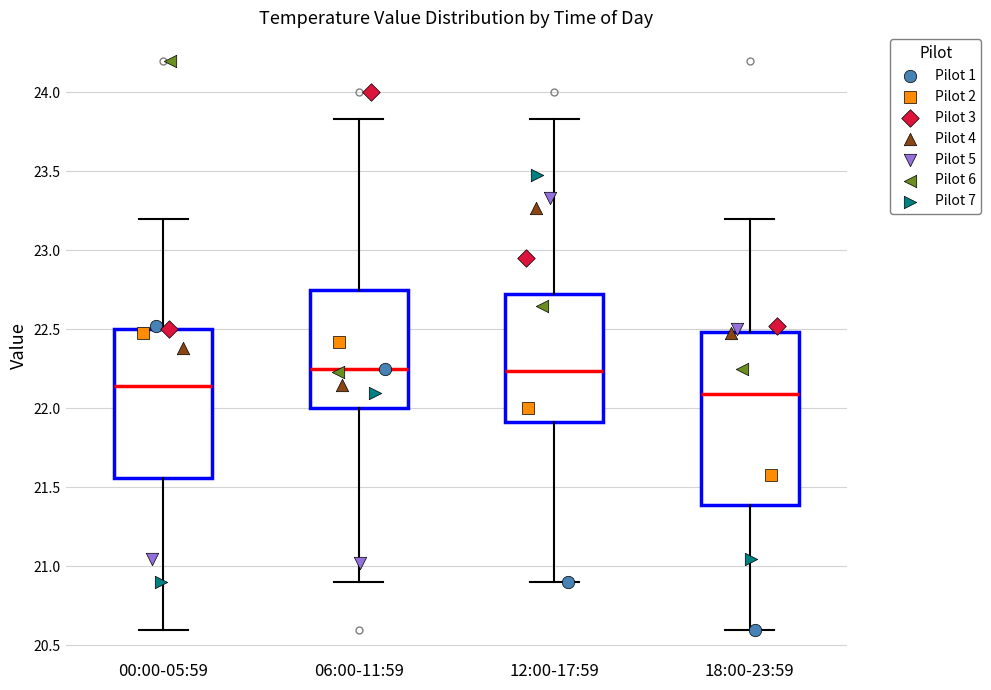

Where does the median line of the box for 18:00-23:59 sit on the y-axis? The values are not printed on the chart, so give them approximately, as read against the axis.

22.10